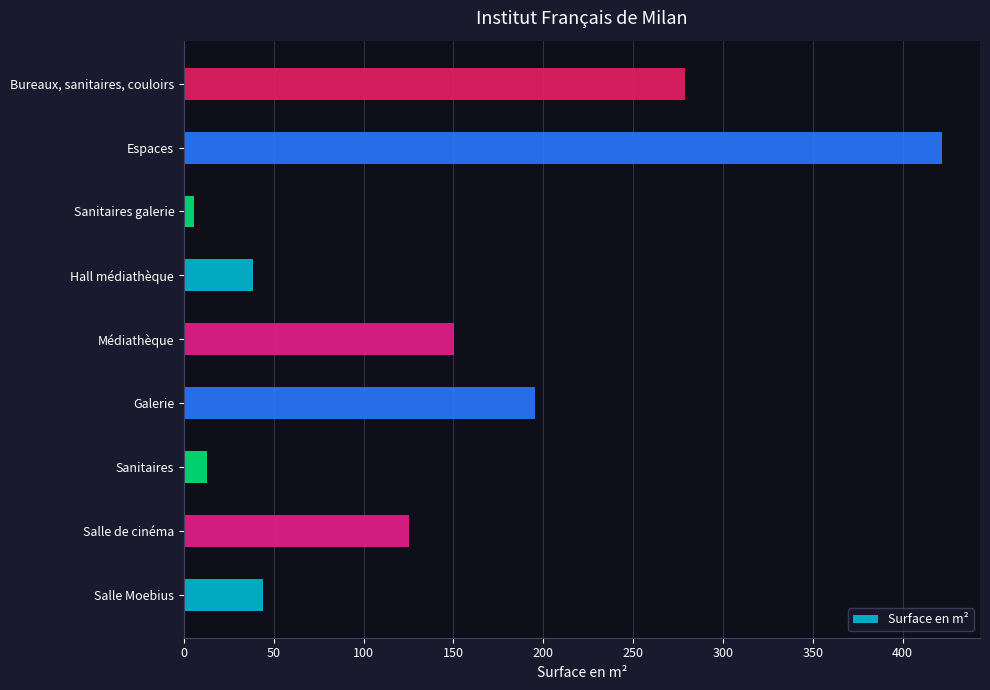

What is the average value?

141.4